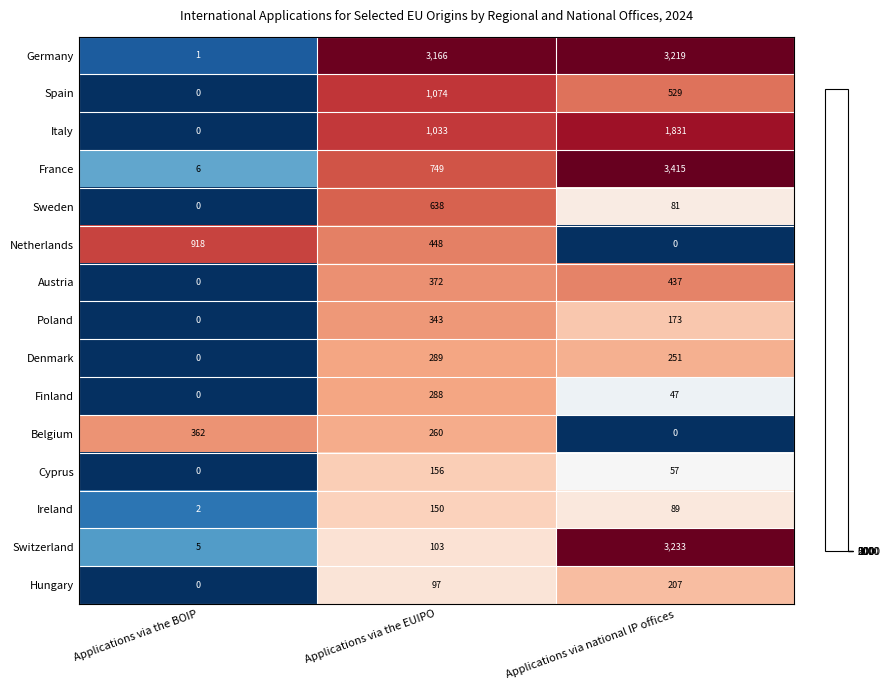

How many series are shown in this chart?

15